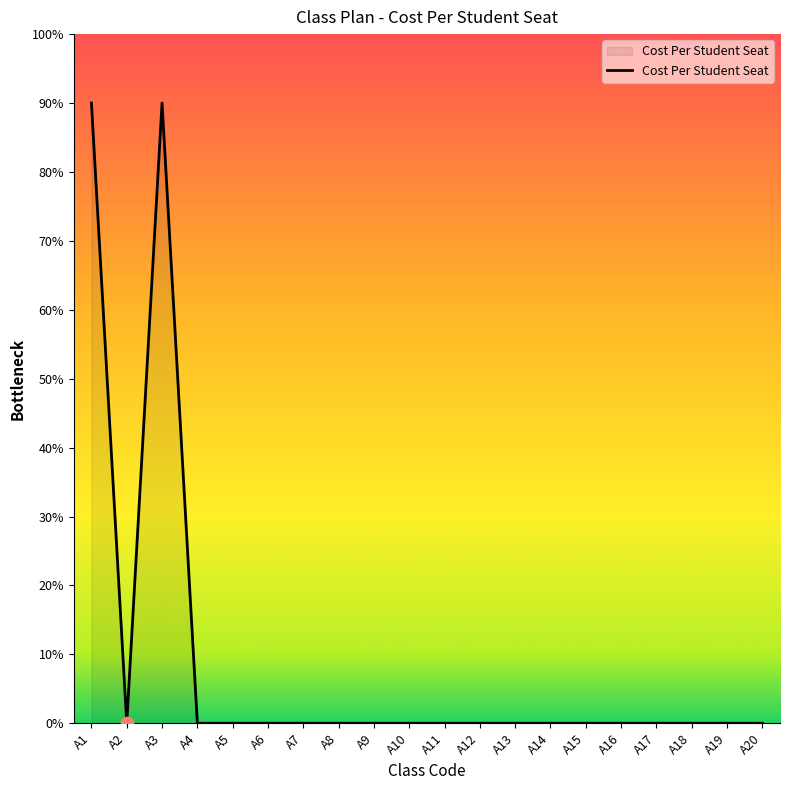

Which has a higher value, A18 or A19?

A18